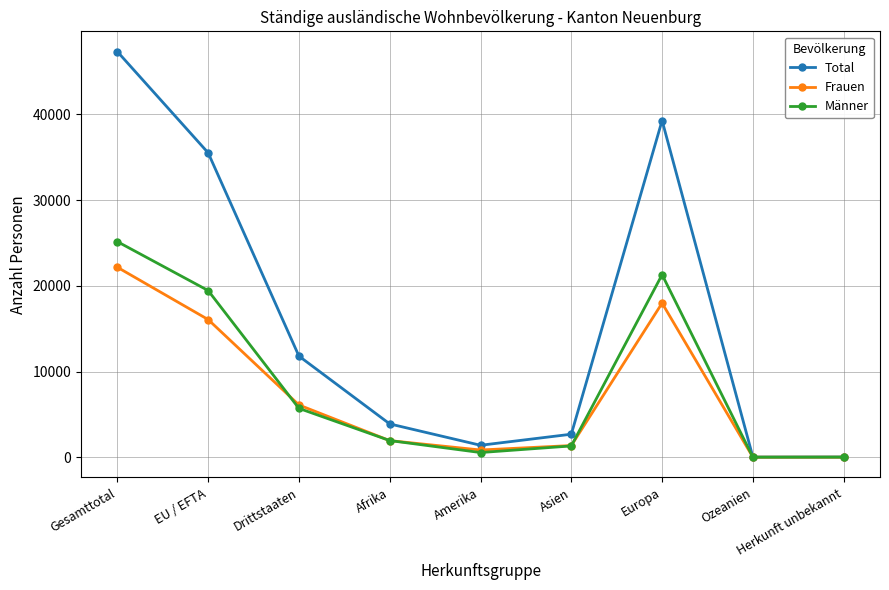

What position from the left is Gesamttotal?

1